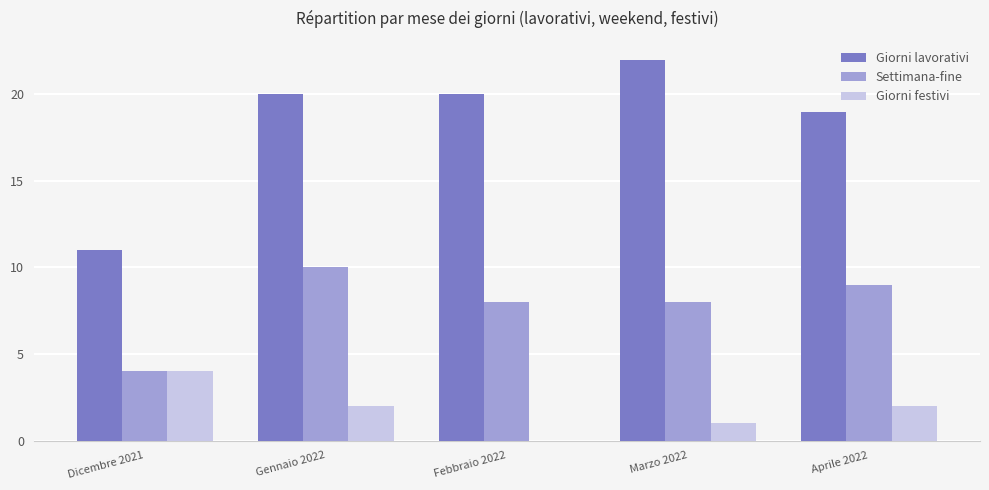

What is the greatest value displayed?

22